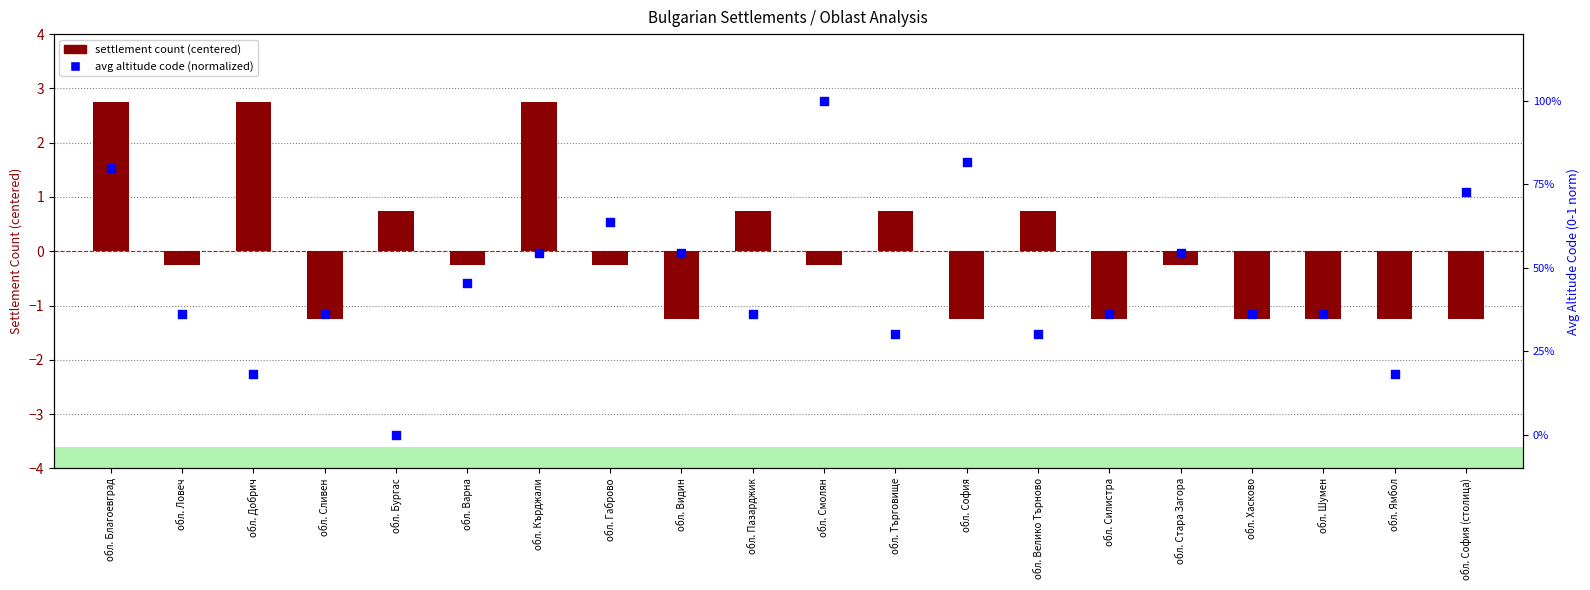

At how many categories does at least one series exceed 0?

20